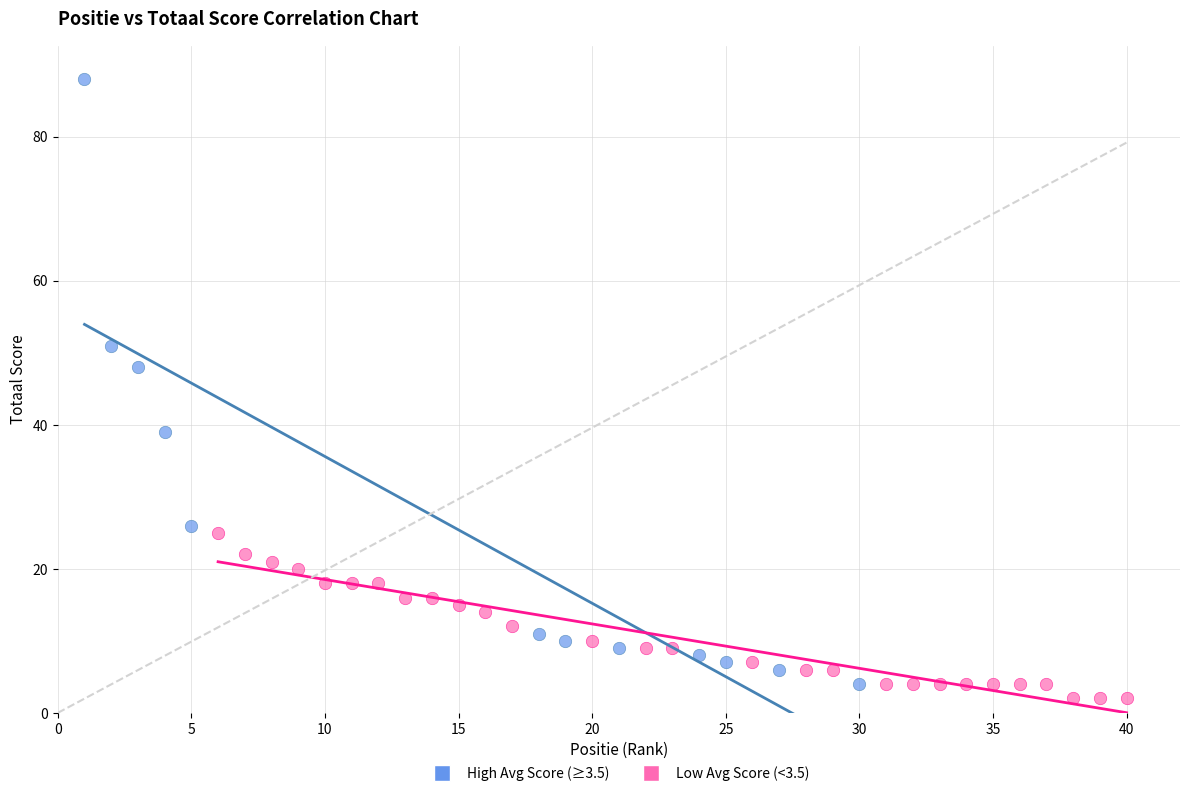

Which series reaches the maximum Y coordinate?

High Avg Score (≥3.5)